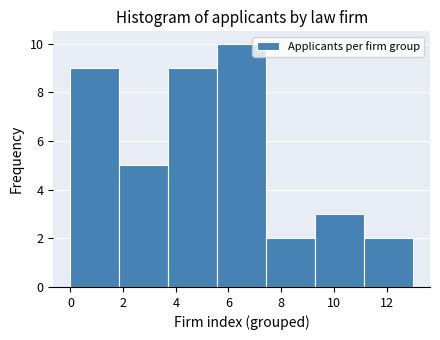

Which range on the x-axis has the tallest bar?

5.6 to 7.4